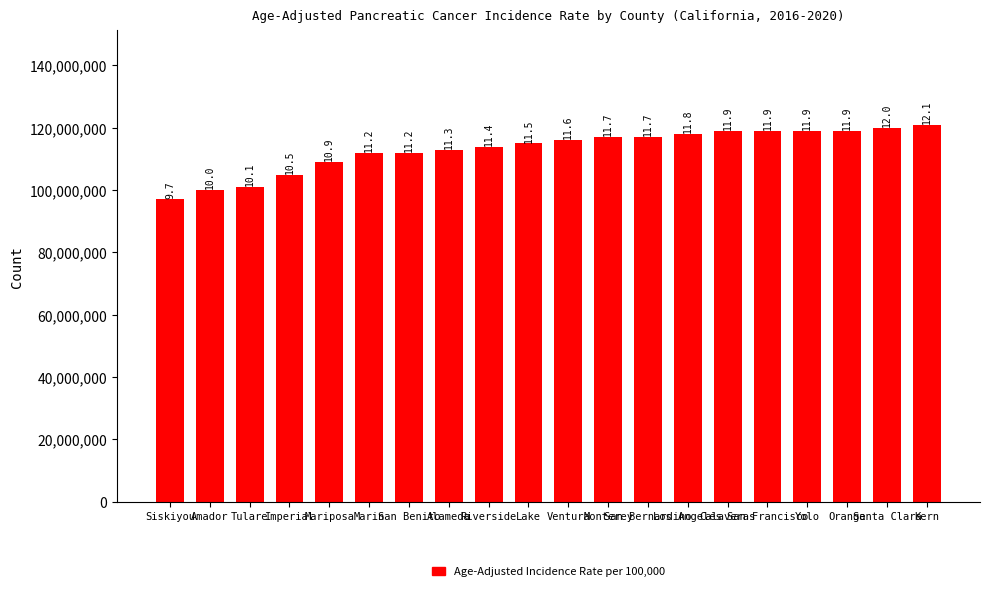

Reading left to right, extract all data points from this chart.

Siskiyou=9.7	Amador=10.0	Tulare=10.1	Imperial=10.5	Mariposa=10.9	Marin=11.2	San Benito=11.2	Alameda=11.3	Riverside=11.4	Lake=11.5	Ventura=11.6	Monterey=11.7	San Bernardino=11.7	Los Angeles=11.8	Calaveras=11.9	San Francisco=11.9	Yolo=11.9	Orange=11.9	Santa Clara=12.0	Kern=12.1